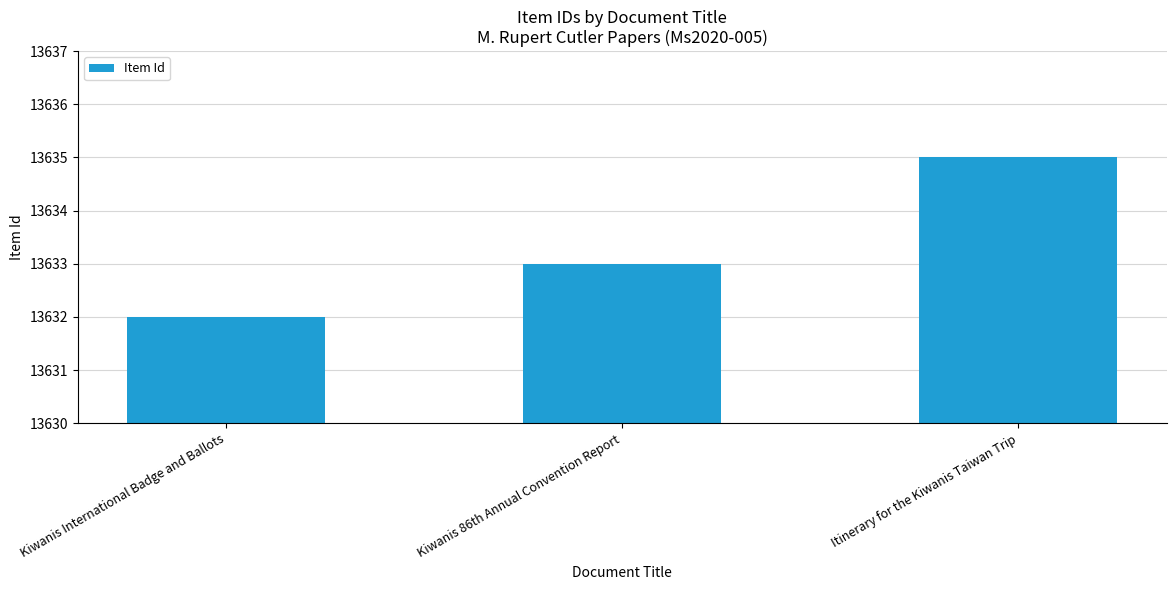

Reading left to right, list all the values displayed in this chart.

13632	13633	13635